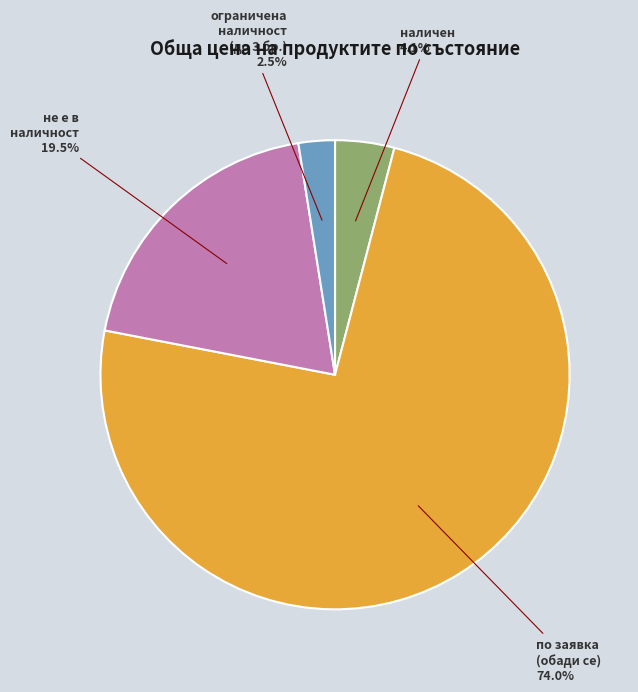

Does any single category account for the majority?

Yes